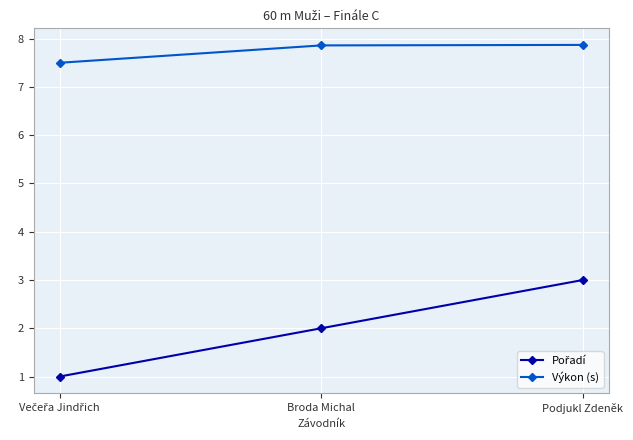

Count the Výkon (s) values in the range 7 to 8.

3